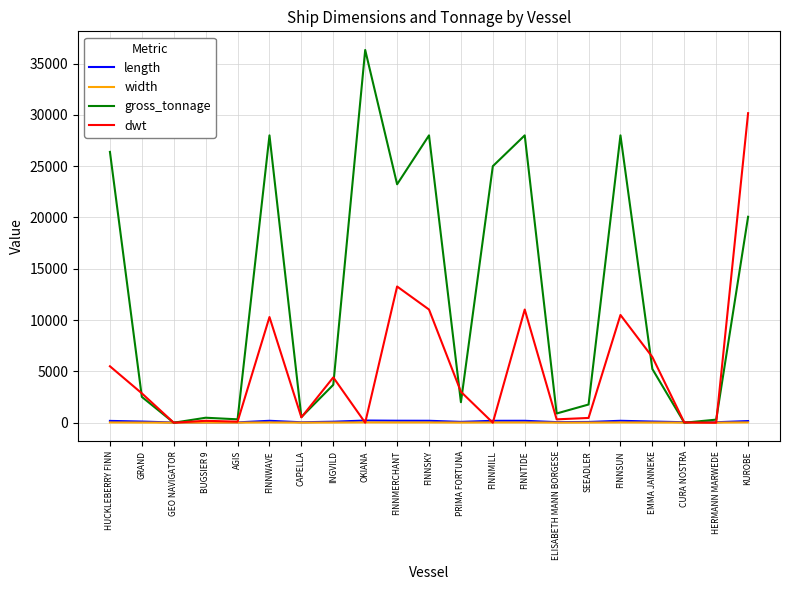

How many lines are shown in the chart?

4